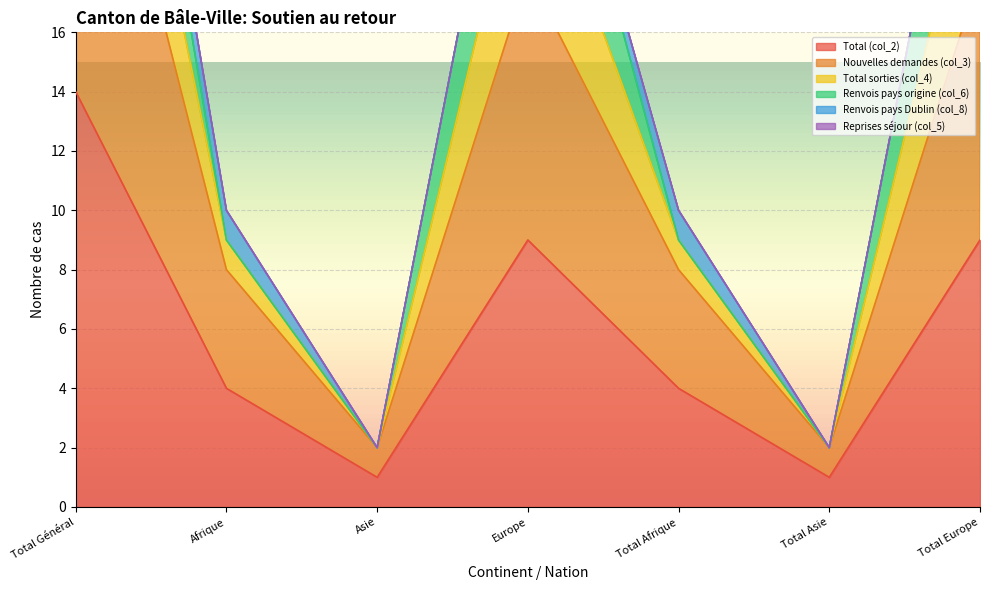

Which has a higher value, Total Europe or Afrique?

Total Europe